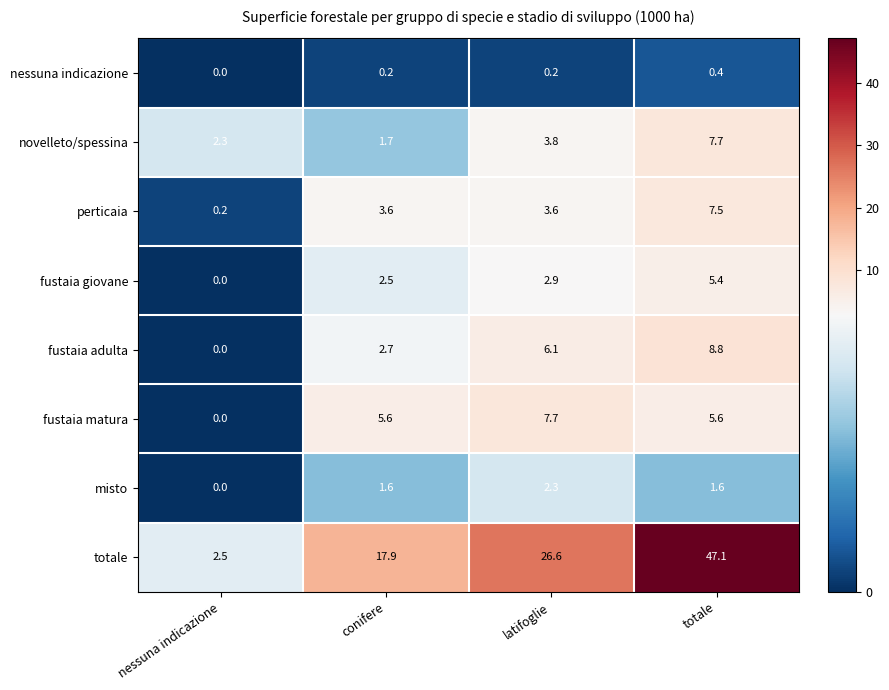

At totale, list the series in order from largest to smallest.

totale, fustaia adulta, novelleto/spessina, perticaia, fustaia matura, fustaia giovane, misto, nessuna indicazione